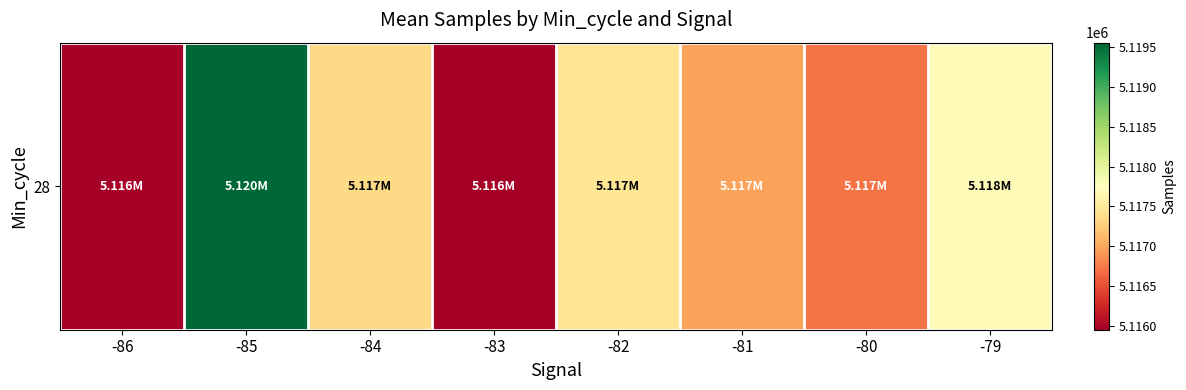

Reading right to left, extract all data points from this chart.

5117721.7	5116723.7	5116974.0	5117471.6	5115953.6	5117357.3	5119555.0	5115979.0